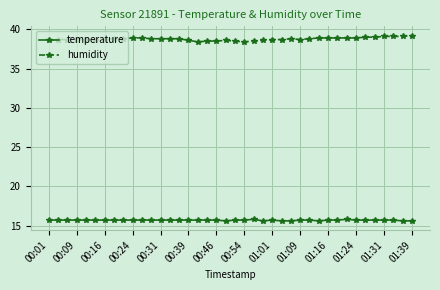

What is the smallest value displayed?

15.6